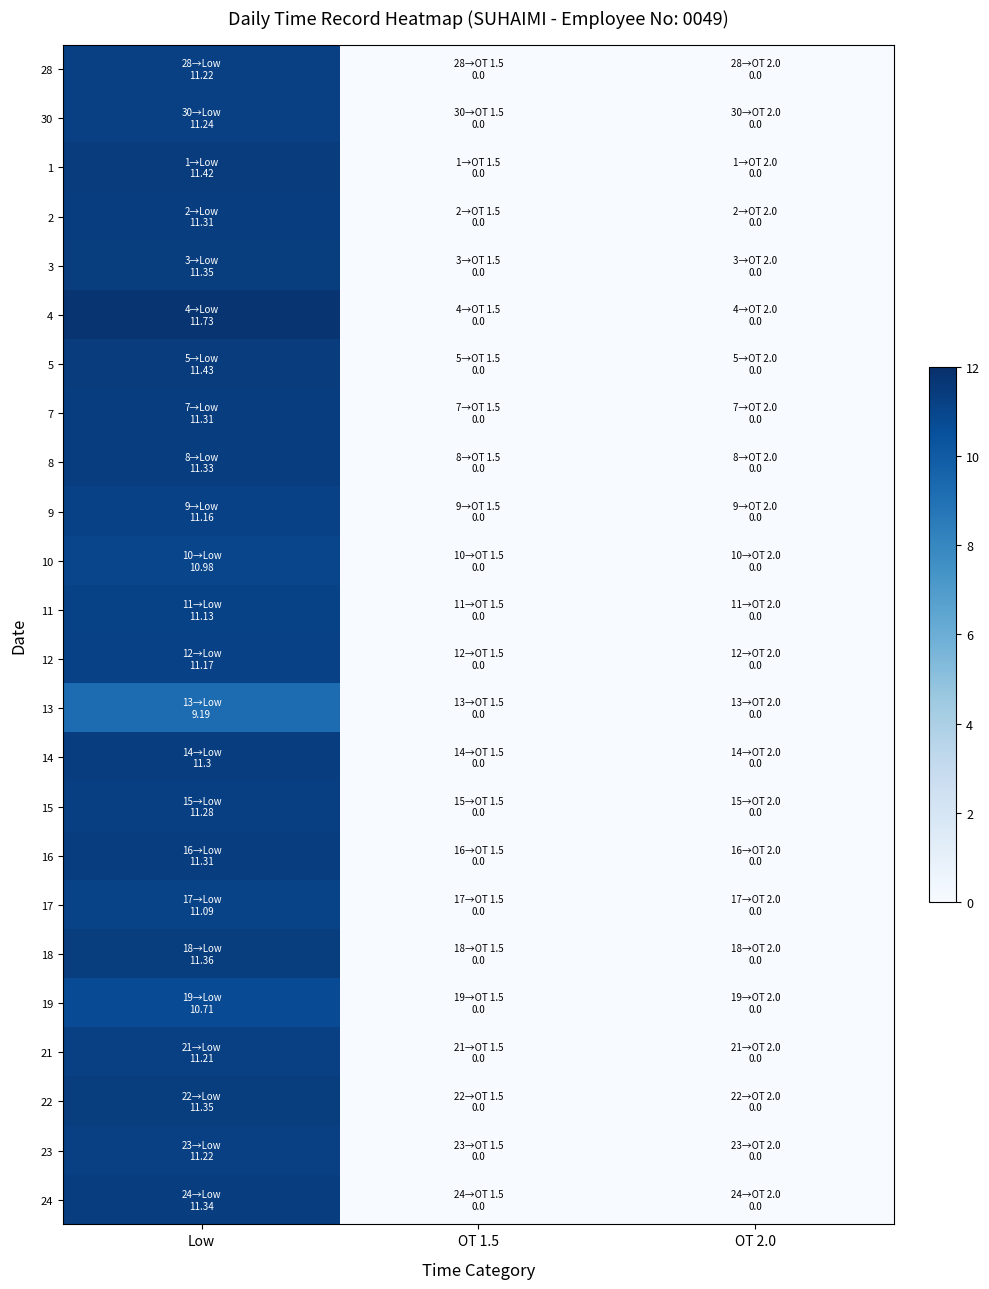

Between OT 2.0 and OT 1.5, which is larger?

OT 2.0